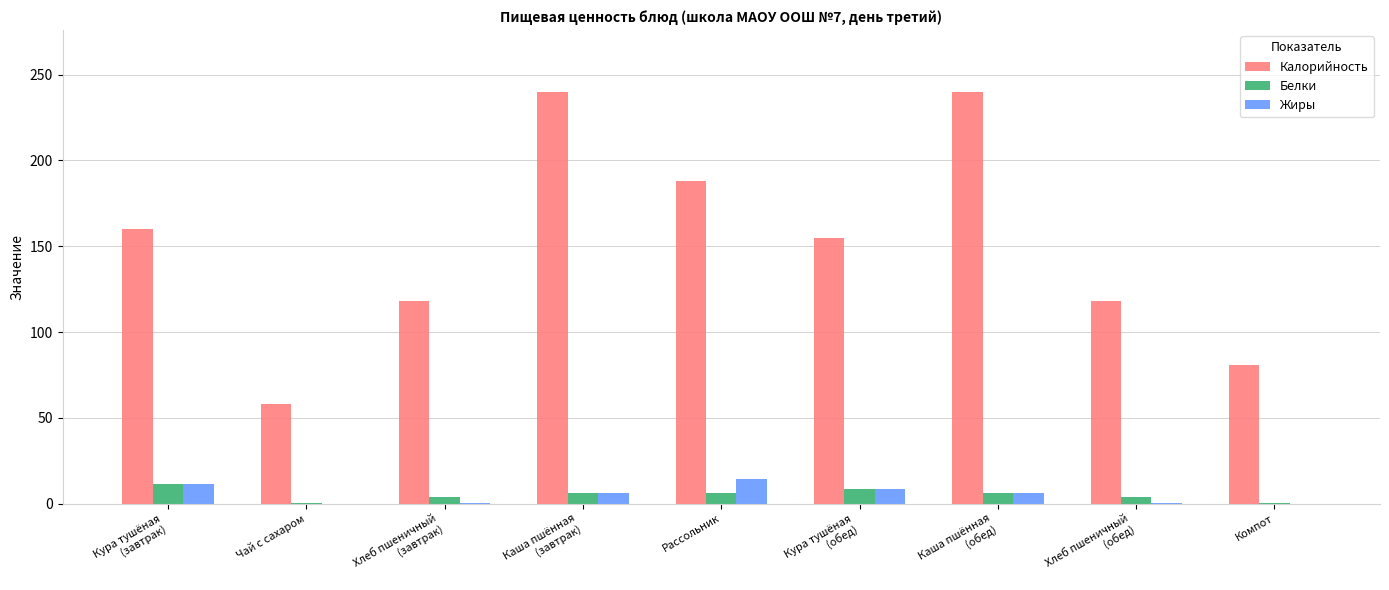

Which series has the largest total across all categories?

Калорийность